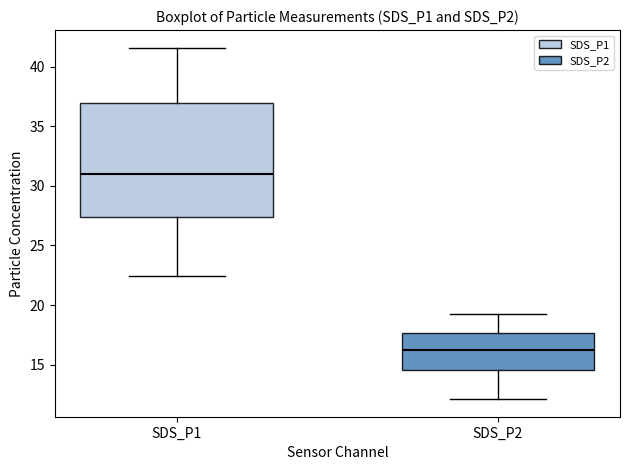

Reading left to right, transcribe this box plot: for each box, give where its median line is, the range the box spans, and where its two whiskers end, as read against the y-axis. The values are not printed on the chart, so give them approximately, as read against the axis.

SDS_P1: median 31.0, box 27.5 to 37.0, whiskers 22.5 to 41.5
SDS_P2: median 16.5, box 14.5 to 17.5, whiskers 12.0 to 19.5